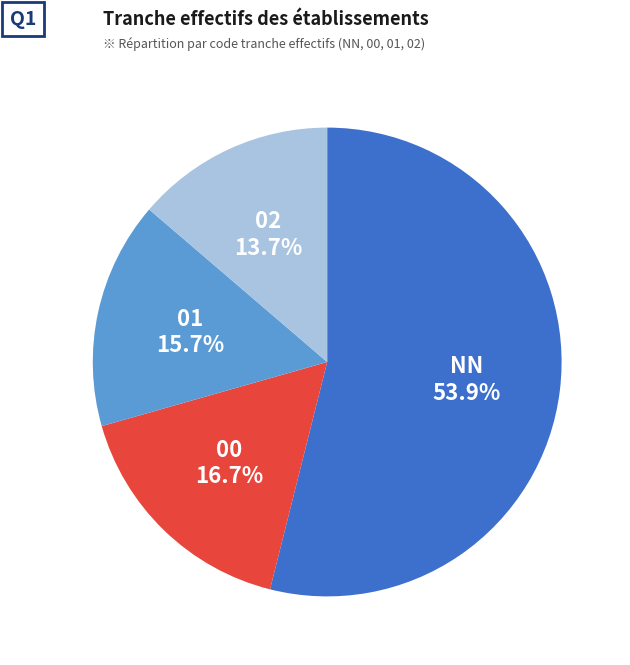

The 00 slice represents 17% of the pie. True or false?

True